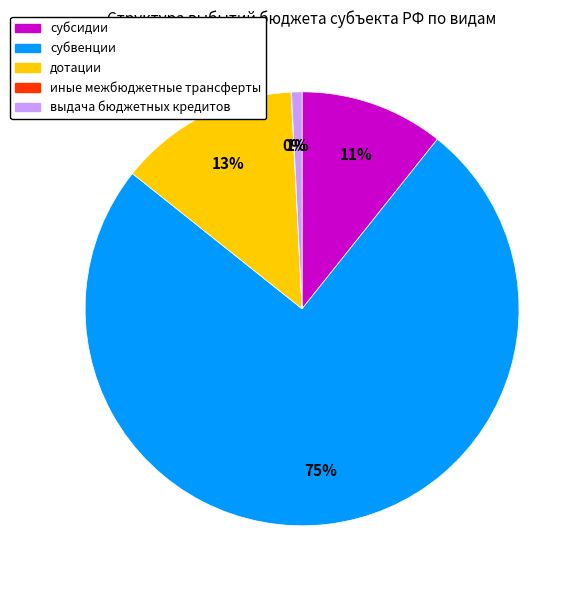

Which slice is the largest?

субвенции